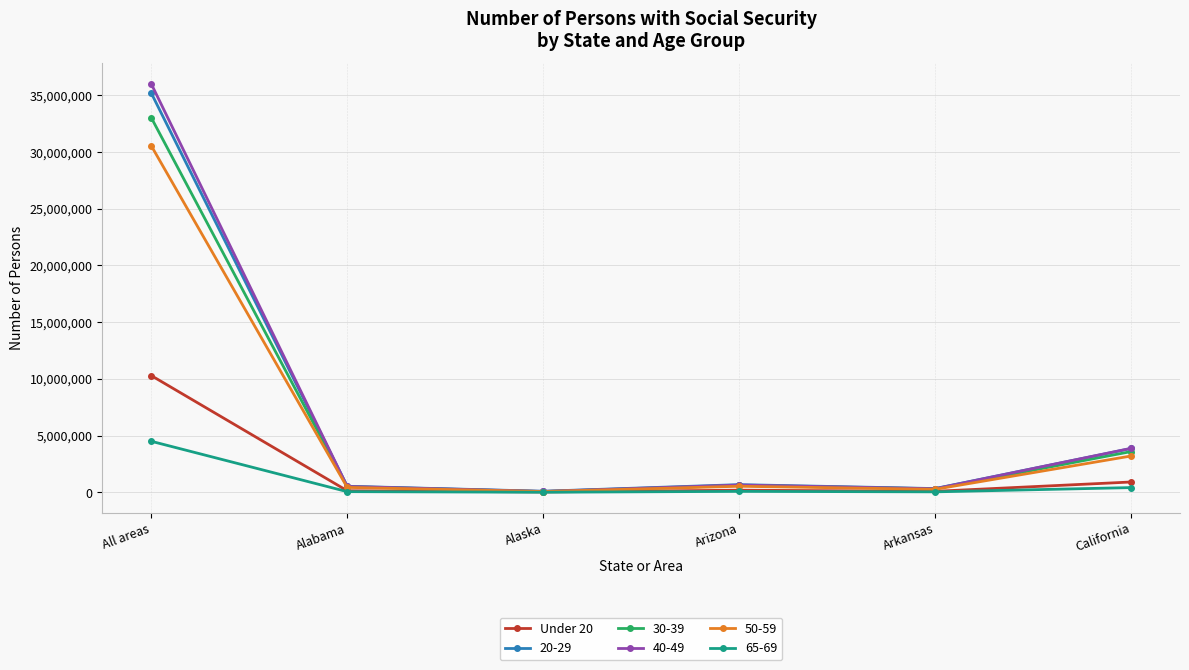

Which category has the highest value across all series?

All areas